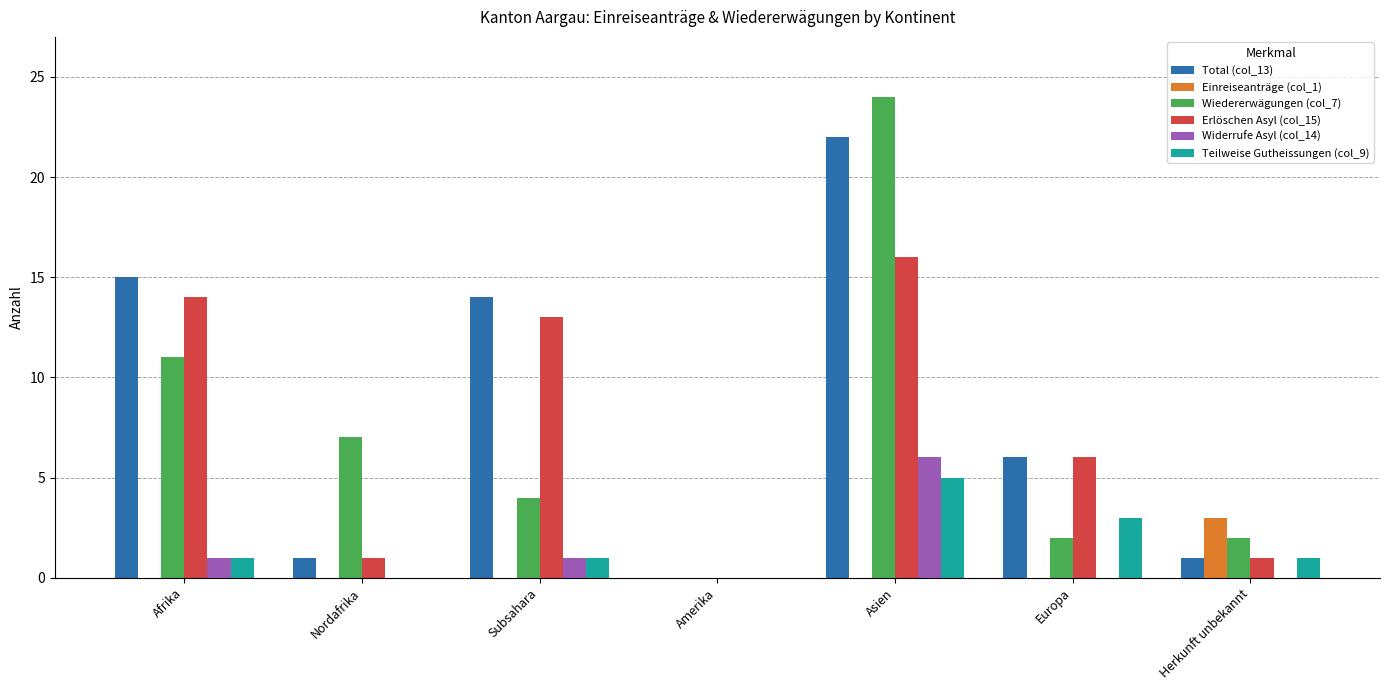

Is it true that Teilweise Gutheissungen (col_9) equals 1 at Subsahara?

True